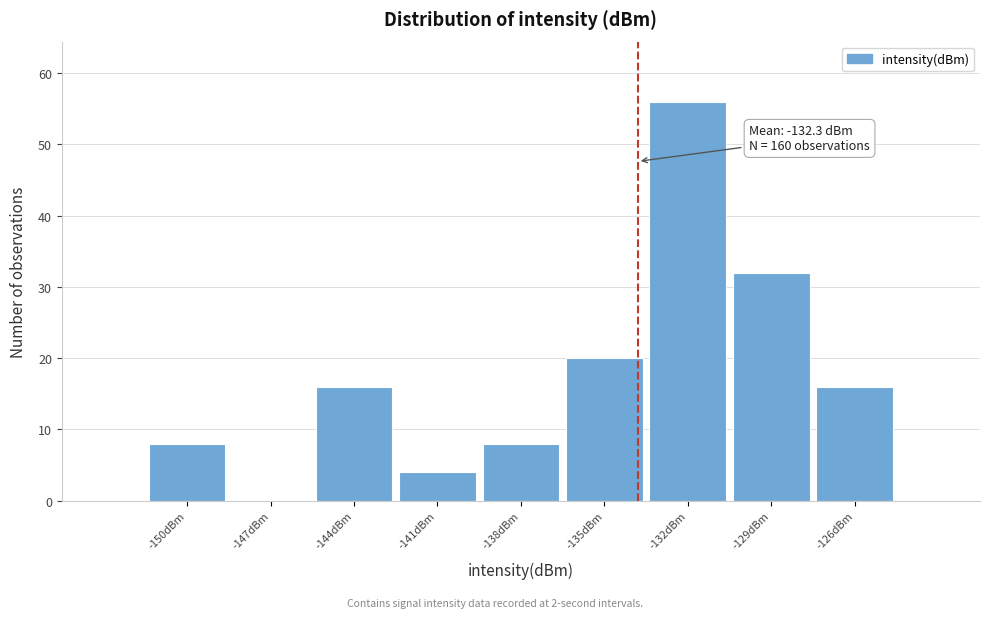

Reading left to right, list all the values displayed in this chart.

-150dBm=8	-147dBm=0	-144dBm=16	-141dBm=4	-138dBm=8	-135dBm=20	-132dBm=56	-129dBm=32	-126dBm=16